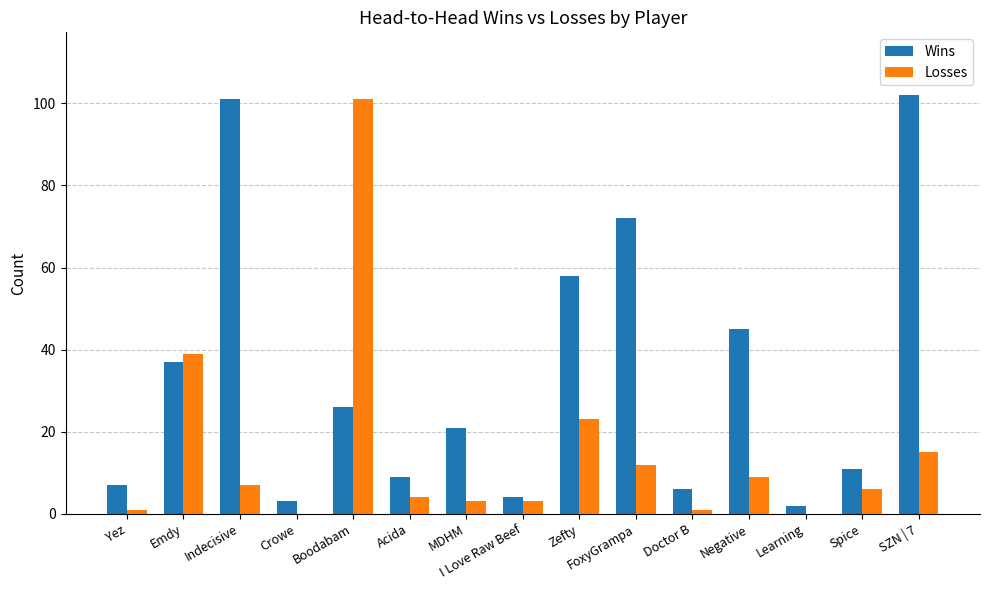

What is the approximate value of Losses at MDHM?

3